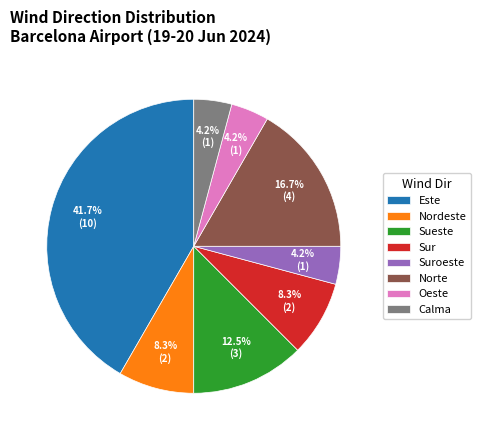

Is there a majority slice in this chart?

No